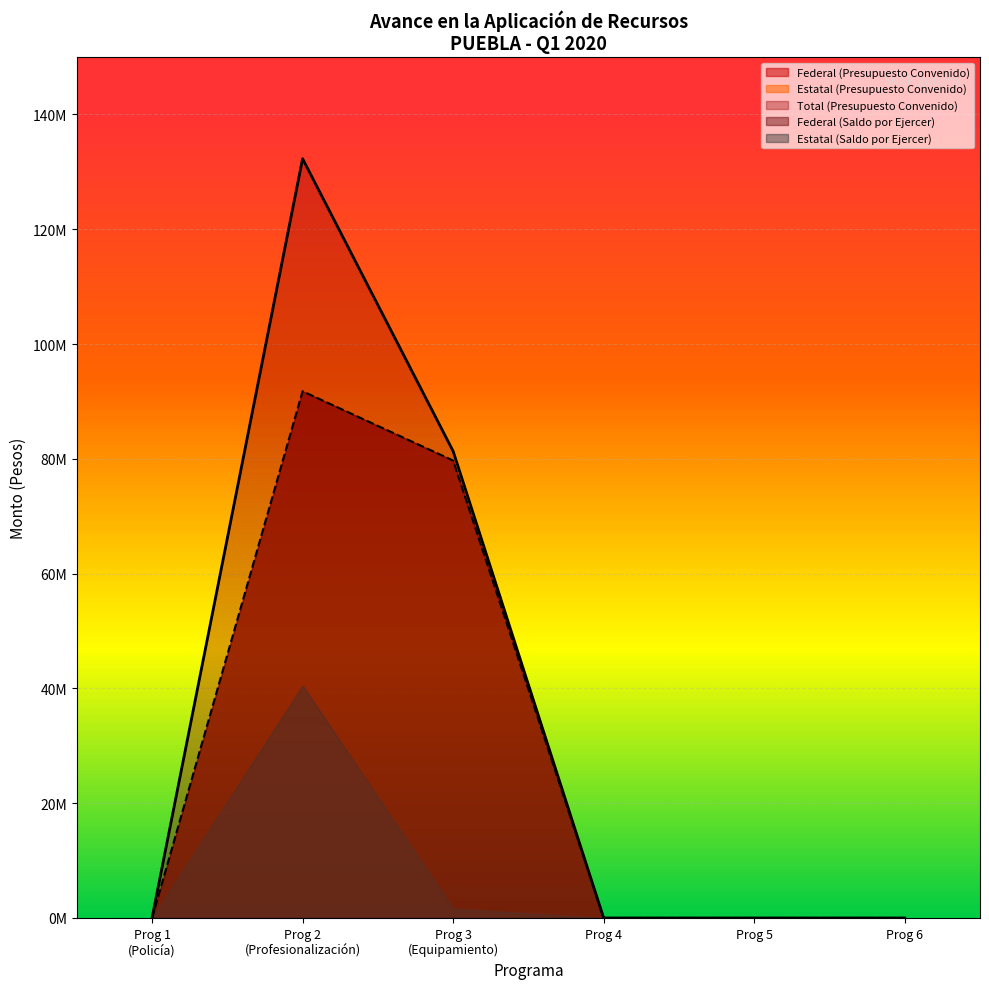

What are all the series names shown in the legend?

FEDERAL (Saldo por Ejercer), ESTATAL (Saldo por Ejercer), TOTAL (Presupuesto Convenido), FEDERAL (Presupuesto Convenido), ESTATAL (Presupuesto Convenido)